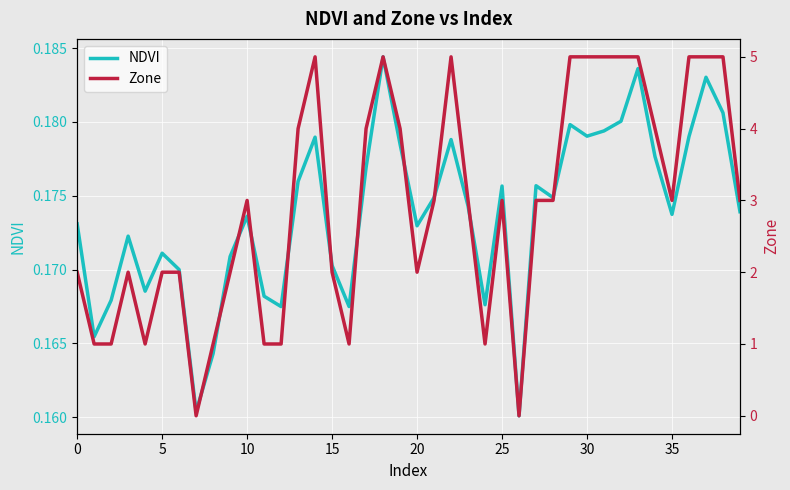

Which series has the largest total across all categories?

Zone